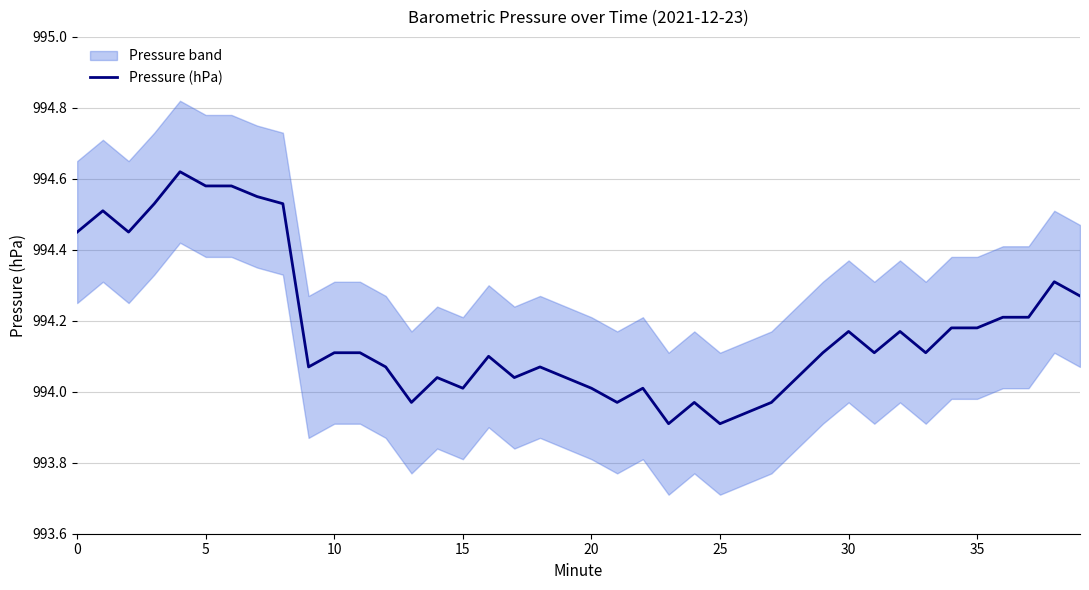

Which has a higher value, 5 or 35?

5